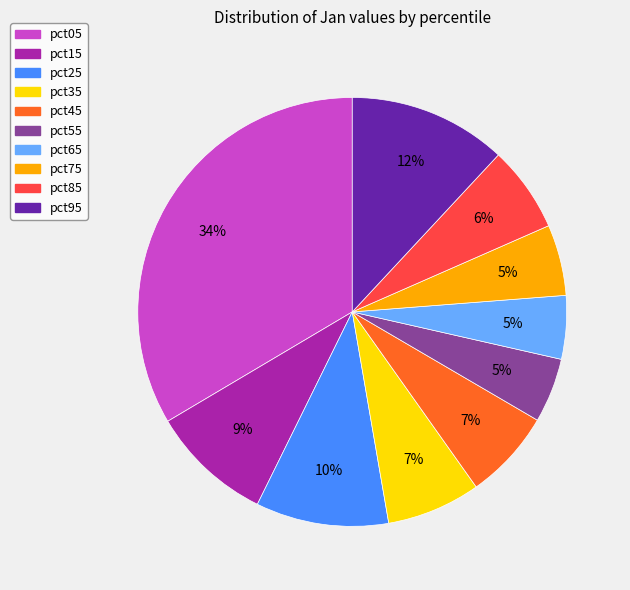

How many segments does this pie chart have?

10